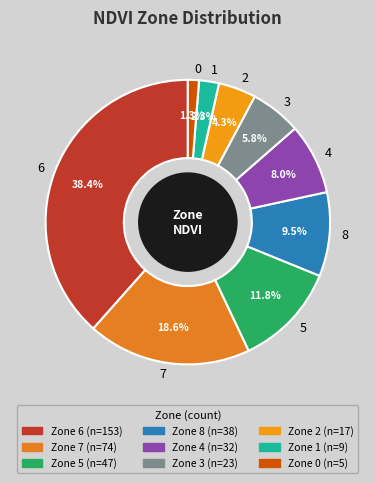

How much of the chart is everything except 7?

81.4%